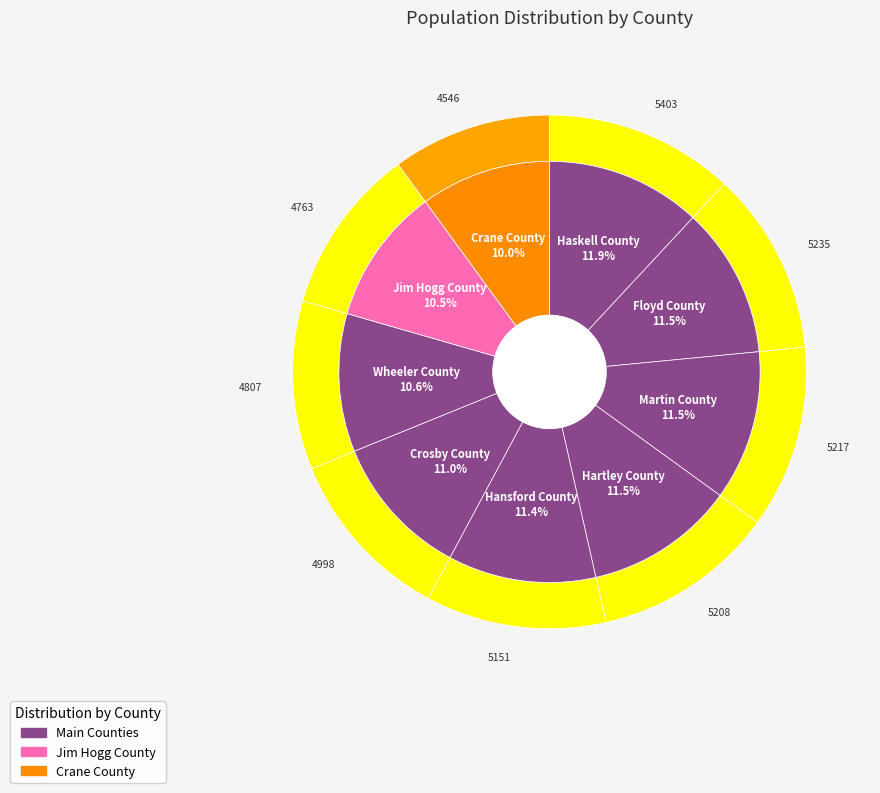

What is the change in value from Martin County to Jim Hogg County?

-454